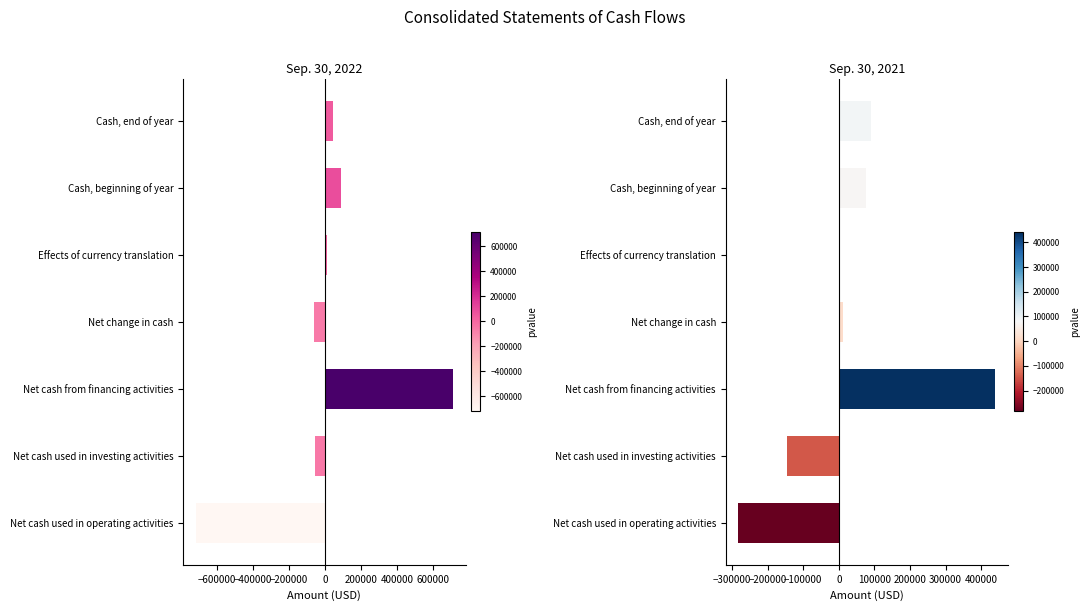

List the series in order of their overall mean, highest first.

Sep. 30, 2021, Sep. 30, 2022